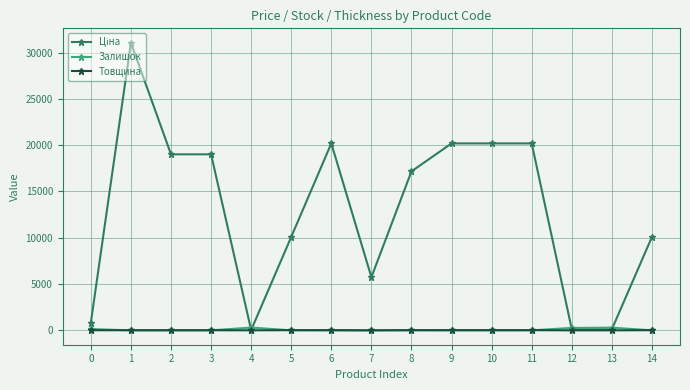

What is the difference between the highest and lowest values at 13?

290.0